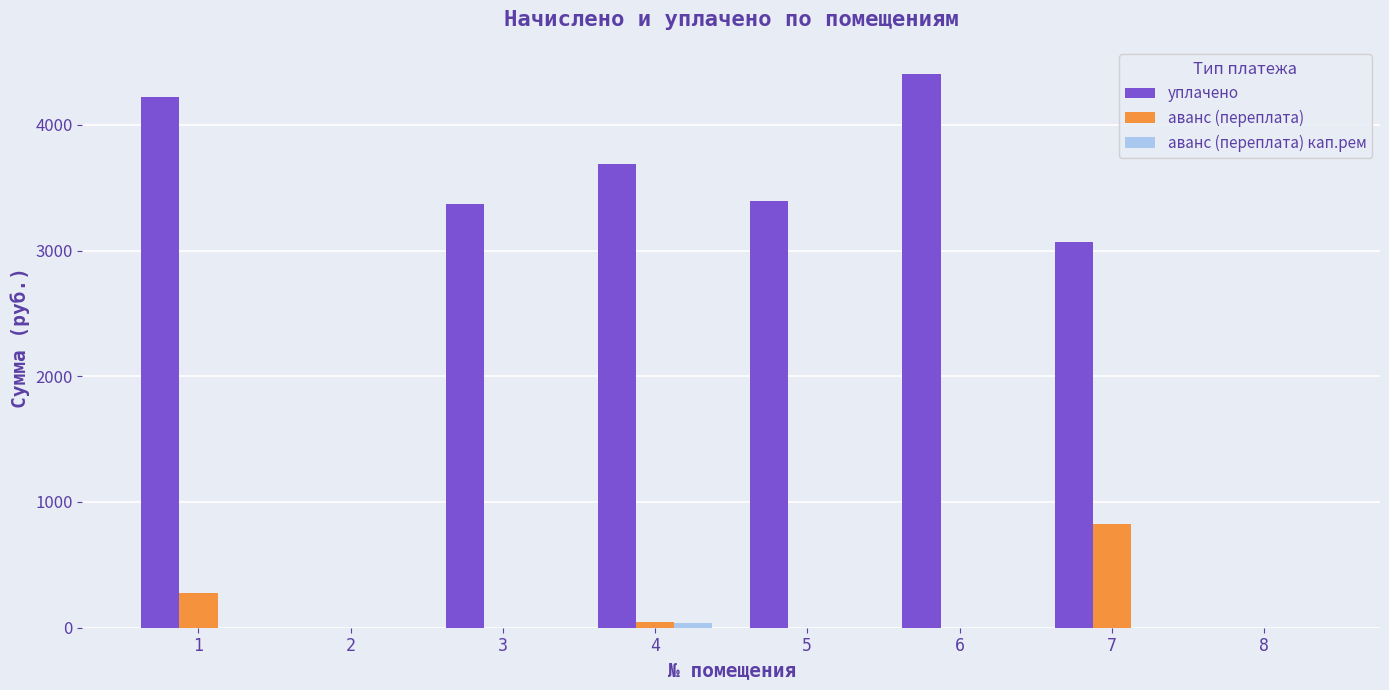

Are the bars grouped side by side (vs. stacked)?

Yes